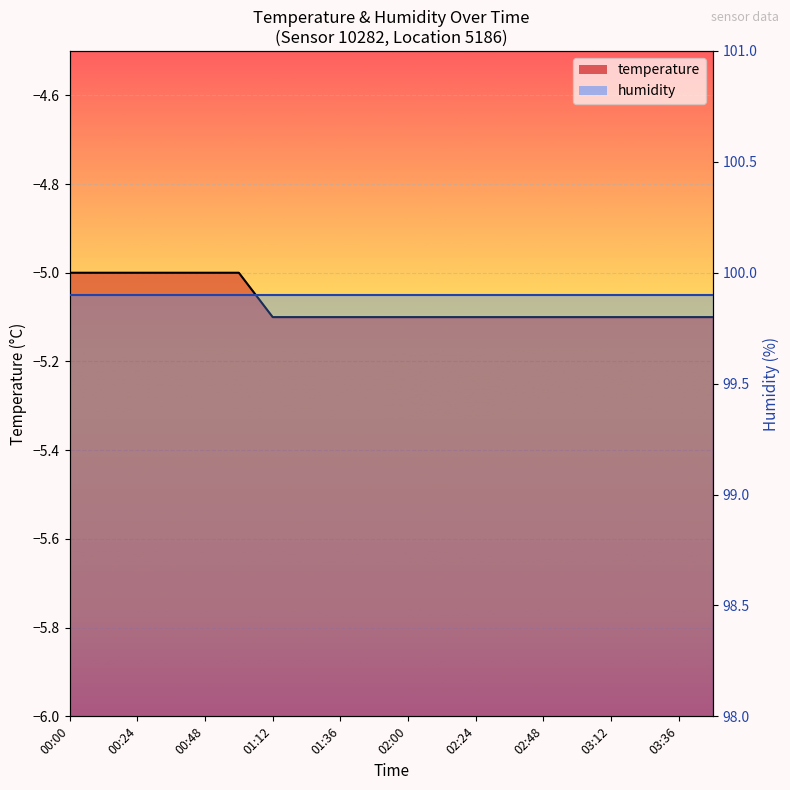

What position from the left is 01:36?

9